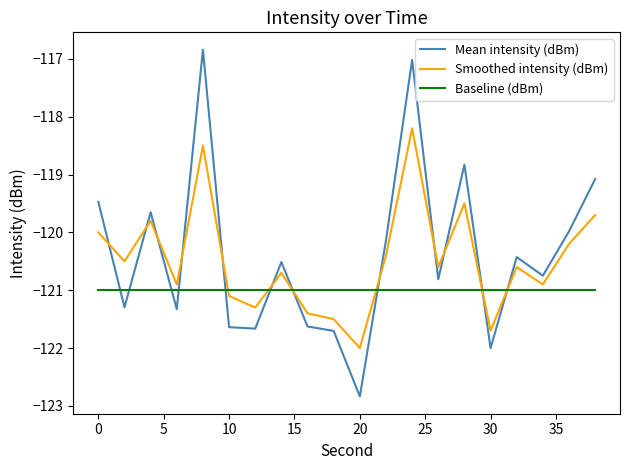

List the series in order of their peak value, highest first.

Mean intensity (dBm), Smoothed intensity (dBm), Baseline (dBm)